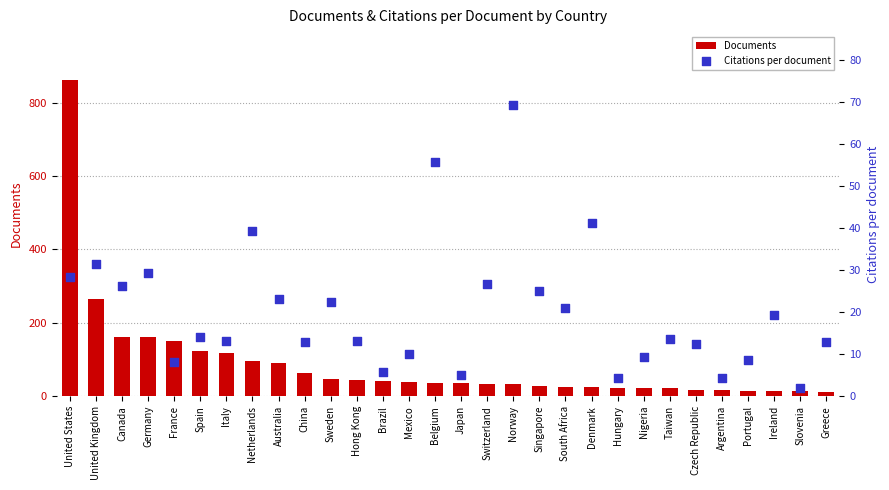

Which series has the largest Y range (max minus min)?

Documents